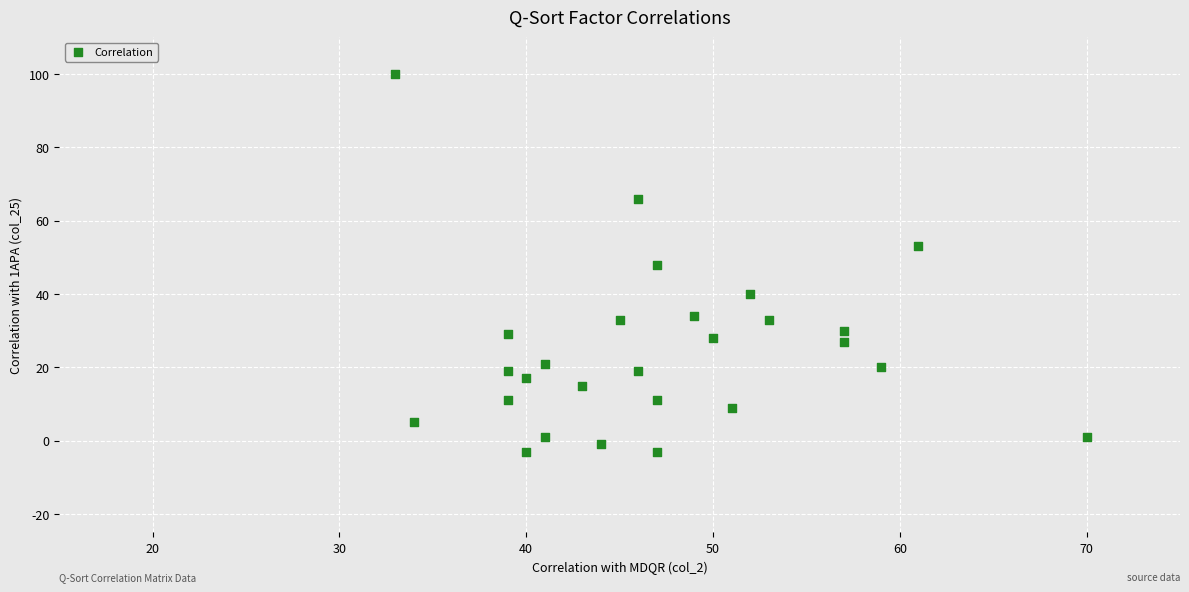

What is the range of X values (max minus min)?

37